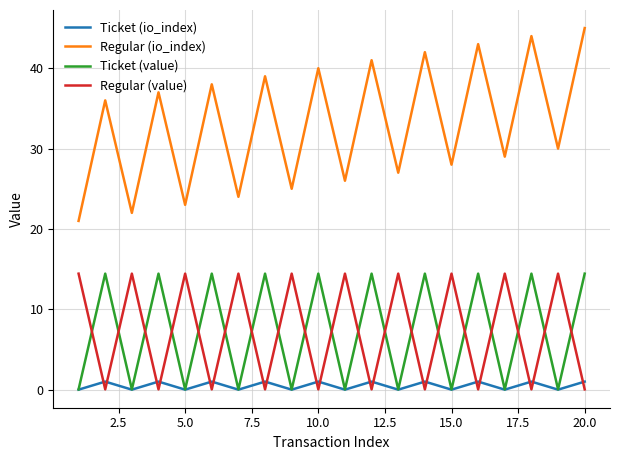

Which series has the largest total across all categories?

Regular (io_index)